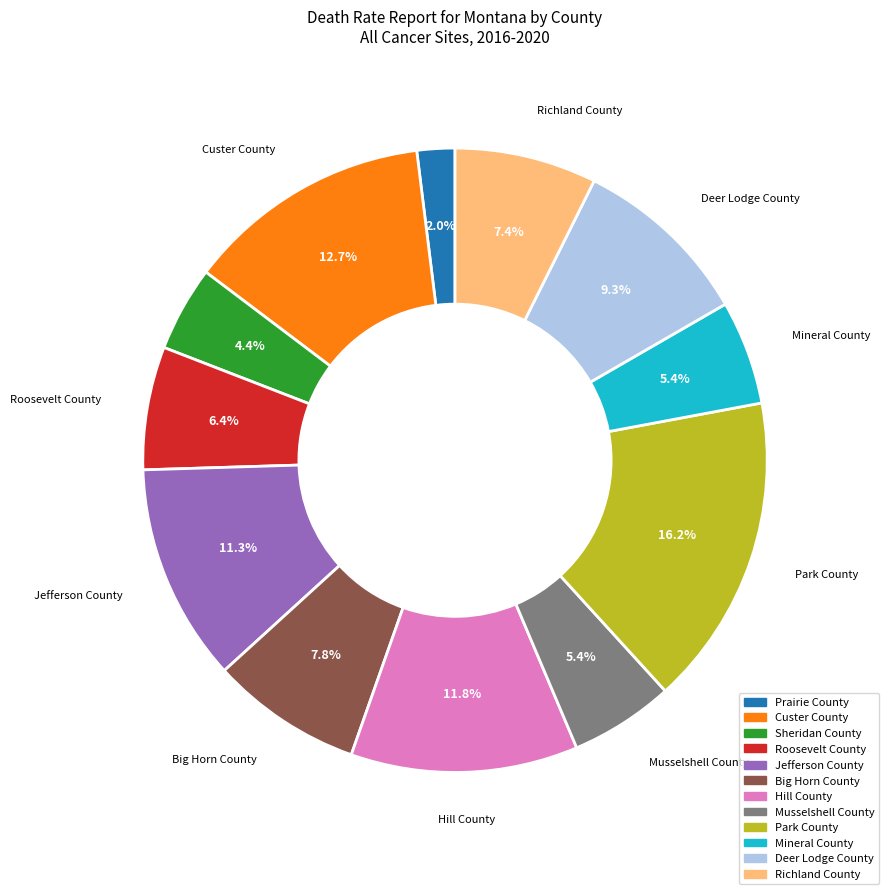

Combined, do Park County and Deer Lodge County account for over 50%?

No